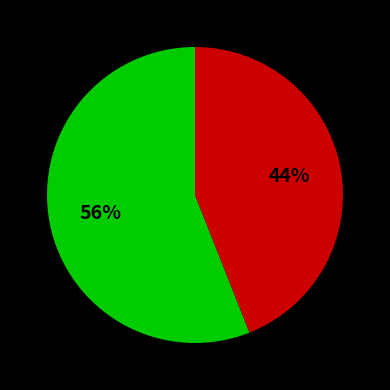

Does any single category account for the majority?

Yes